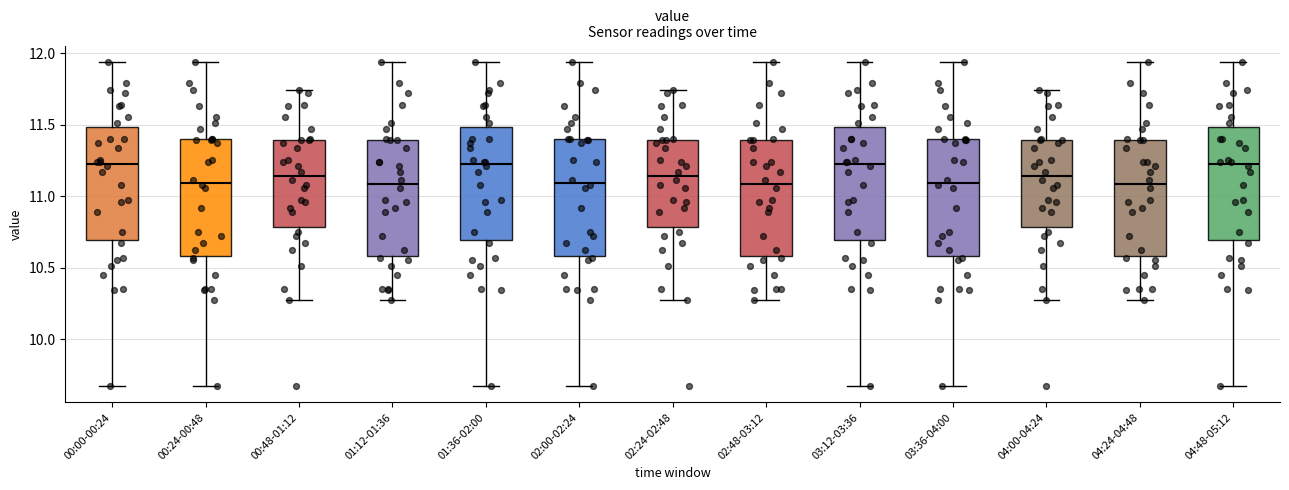

Reading left to right, read every box against the y-axis: the position of its median line, the range the box covers, and the ends of its whiskers. The values are not printed on the chart, so give them approximately, as read against the axis.

00:00-00:24: median 11.25, box 10.70 to 11.50, whiskers 9.65 to 11.95
00:24-00:48: median 11.10, box 10.60 to 11.40, whiskers 9.65 to 11.95
00:48-01:12: median 11.15, box 10.80 to 11.40, whiskers 10.25 to 11.75
01:12-01:36: median 11.10, box 10.60 to 11.40, whiskers 10.25 to 11.95
01:36-02:00: median 11.25, box 10.70 to 11.50, whiskers 9.65 to 11.95
02:00-02:24: median 11.10, box 10.60 to 11.40, whiskers 9.65 to 11.95
02:24-02:48: median 11.15, box 10.80 to 11.40, whiskers 10.25 to 11.75
02:48-03:12: median 11.10, box 10.60 to 11.40, whiskers 10.25 to 11.95
03:12-03:36: median 11.25, box 10.70 to 11.50, whiskers 9.65 to 11.95
03:36-04:00: median 11.10, box 10.60 to 11.40, whiskers 9.65 to 11.95
04:00-04:24: median 11.15, box 10.80 to 11.40, whiskers 10.25 to 11.75
04:24-04:48: median 11.10, box 10.60 to 11.40, whiskers 10.25 to 11.95
04:48-05:12: median 11.25, box 10.70 to 11.50, whiskers 9.65 to 11.95